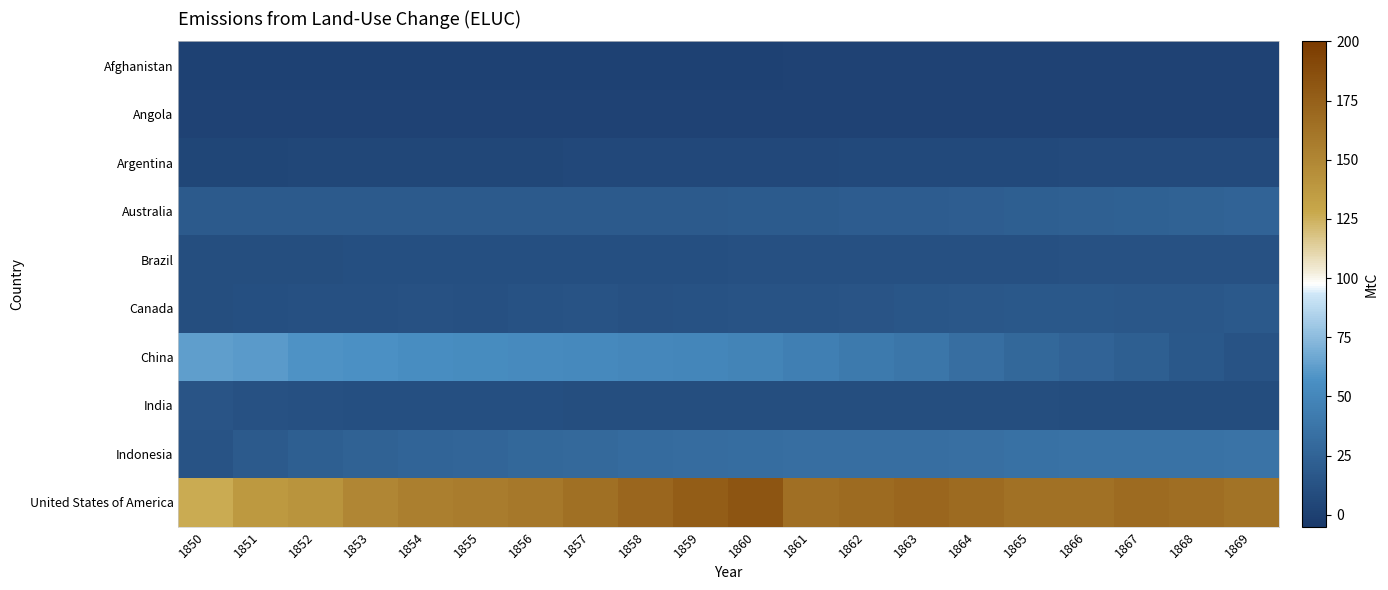

What is the spread (max minus min) of values at 1858?

169.2